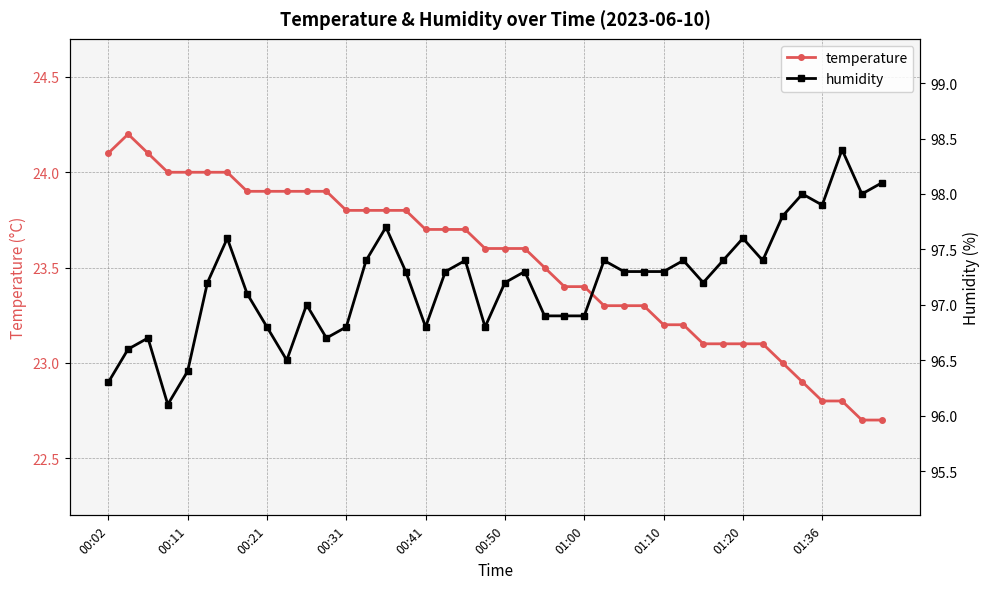

How many interior local peaks does the humidity series have?

11